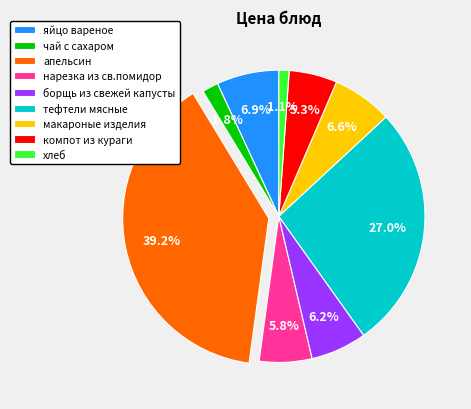

Combined, what portion of the pie is яйцо вареное and нарезка из св.помидор?

12.7%